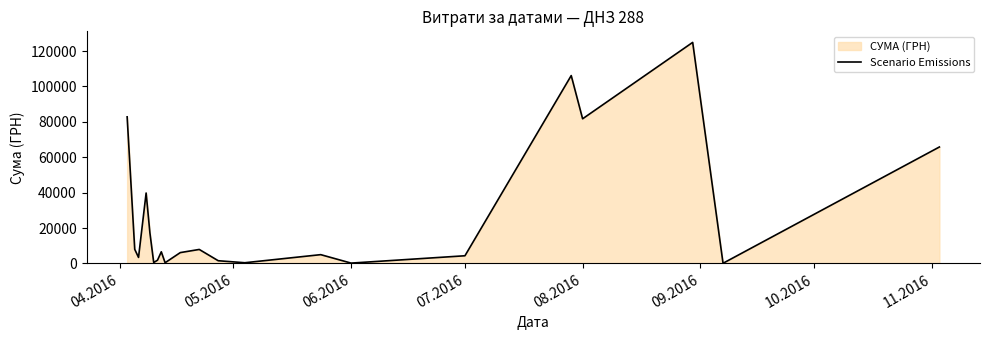

Reading right to left, extract all data points from this chart.

65790.6	84.5	124904.8	81726.8	106147.3	4320.0	176.0	4950.0	378.0	1513.9	7889.8	6109.0	380.3	6561.8	1820.3	504.5	17230.2	39779.6	3387.1	7956.0	82834.0